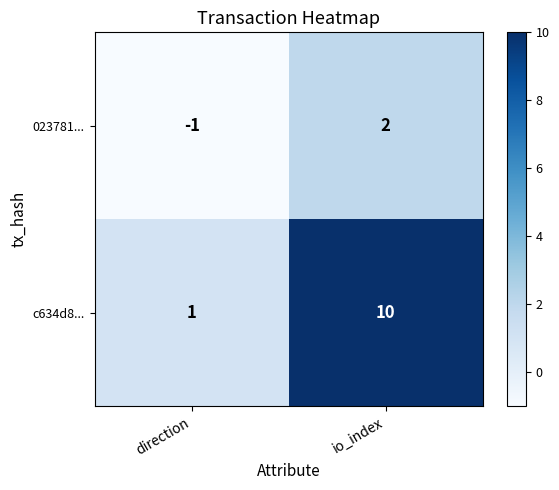

List the series in order of their peak value, lowest first.

023781..., c634d8...